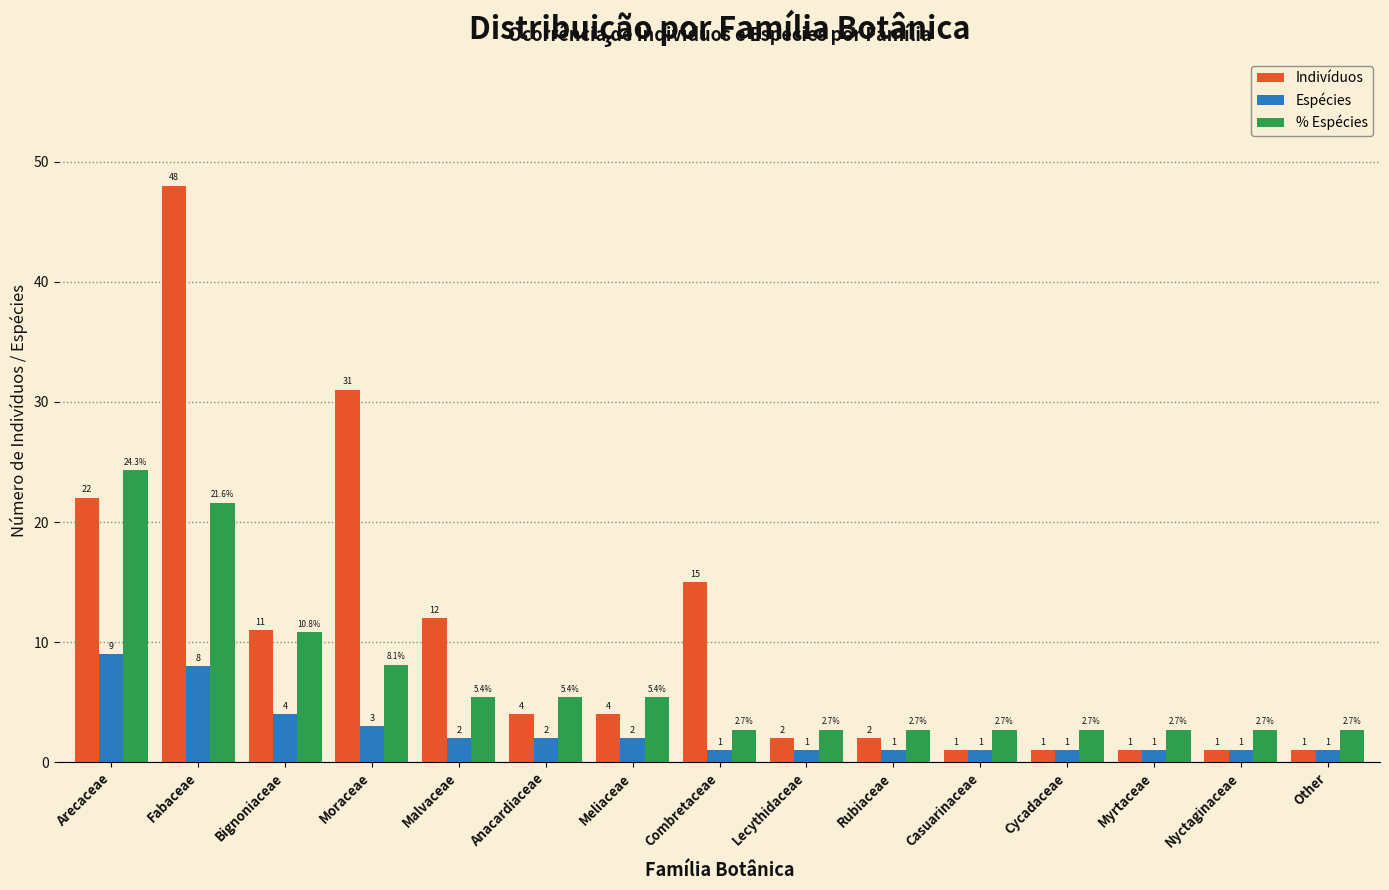

Reading right to left, list all the values displayed in this chart.

Indivíduos: Other=1.0	Nyctaginaceae=1.0	Myrtaceae=1.0	Cycadaceae=1.0	Casuarinaceae=1.0	Rubiaceae=2.0	Lecythidaceae=2.0	Combretaceae=15.0	Meliaceae=4.0	Anacardiaceae=4.0	Malvaceae=12.0	Moraceae=31.0	Bignoniaceae=11.0	Fabaceae=48.0	Arecaceae=22.0
Espécies: Other=1.0	Nyctaginaceae=1.0	Myrtaceae=1.0	Cycadaceae=1.0	Casuarinaceae=1.0	Rubiaceae=1.0	Lecythidaceae=1.0	Combretaceae=1.0	Meliaceae=2.0	Anacardiaceae=2.0	Malvaceae=2.0	Moraceae=3.0	Bignoniaceae=4.0	Fabaceae=8.0	Arecaceae=9.0
% Espécies: Other=2.7	Nyctaginaceae=2.7	Myrtaceae=2.7	Cycadaceae=2.7	Casuarinaceae=2.7	Rubiaceae=2.7	Lecythidaceae=2.7	Combretaceae=2.7	Meliaceae=5.4	Anacardiaceae=5.4	Malvaceae=5.4	Moraceae=8.1	Bignoniaceae=10.8	Fabaceae=21.6	Arecaceae=24.3